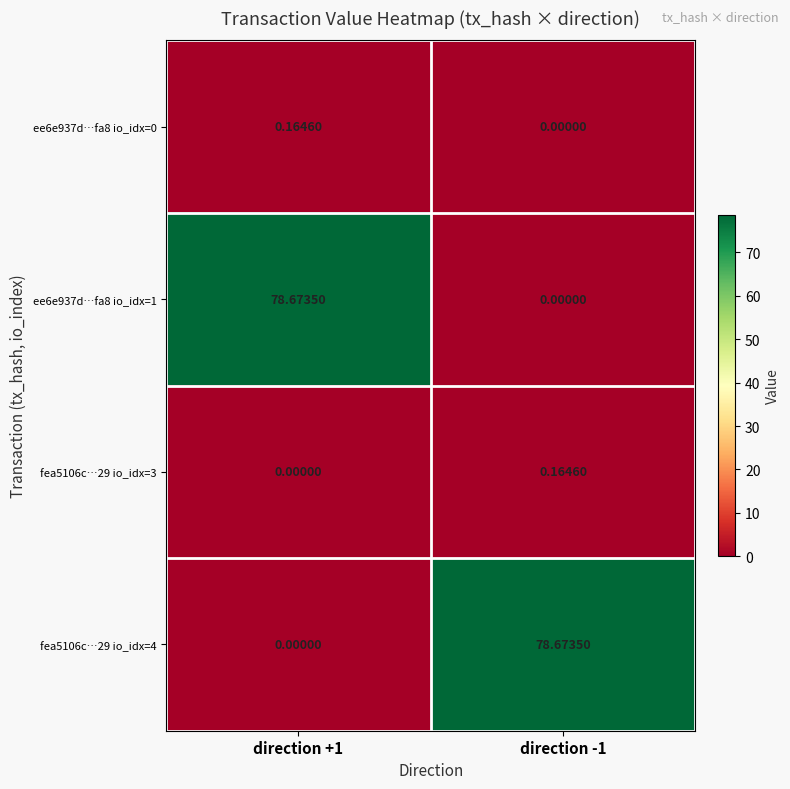

Is the value of fea5106c…29 io_idx=4 at direction +1 greater than the value of ee6e937d…fa8 io_idx=1 at direction +1?

No